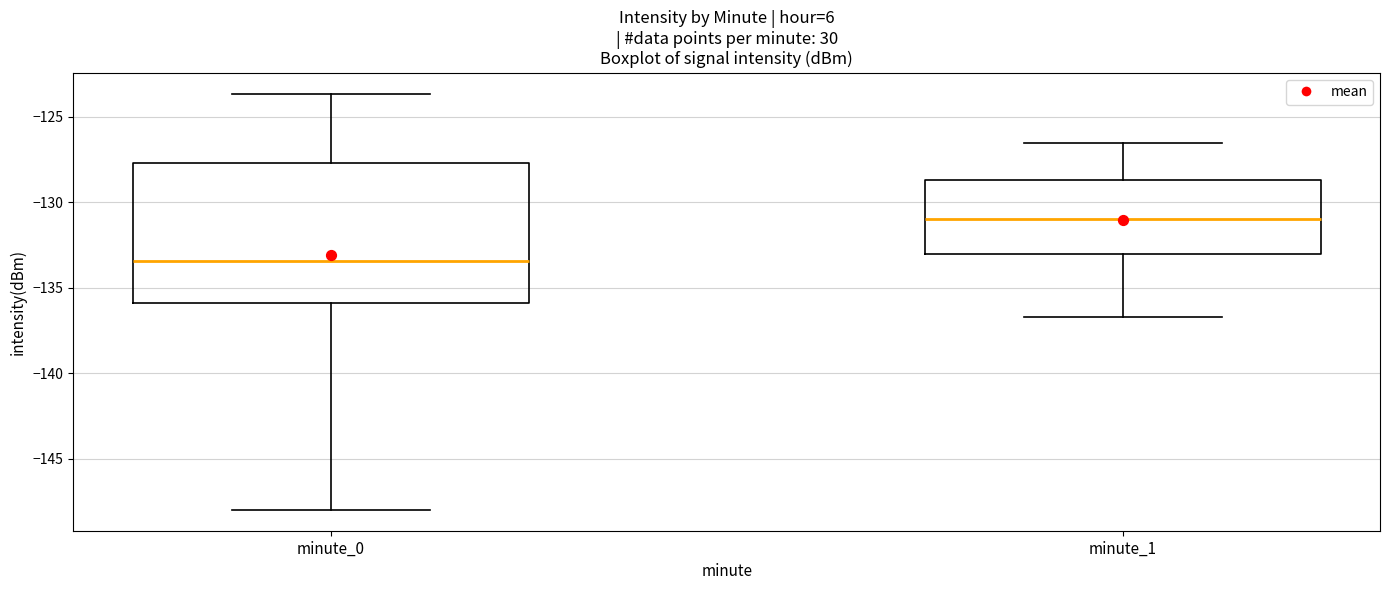

Reading left to right, transcribe this box plot: for each box, give where its median line is, the range the box spans, and where its two whiskers end, as read against the y-axis. The values are not printed on the chart, so give them approximately, as read against the axis.

minute_0: median -133.5, box -136.0 to -127.5, whiskers -148.0 to -123.5
minute_1: median -131.0, box -133.0 to -128.5, whiskers -136.5 to -126.5